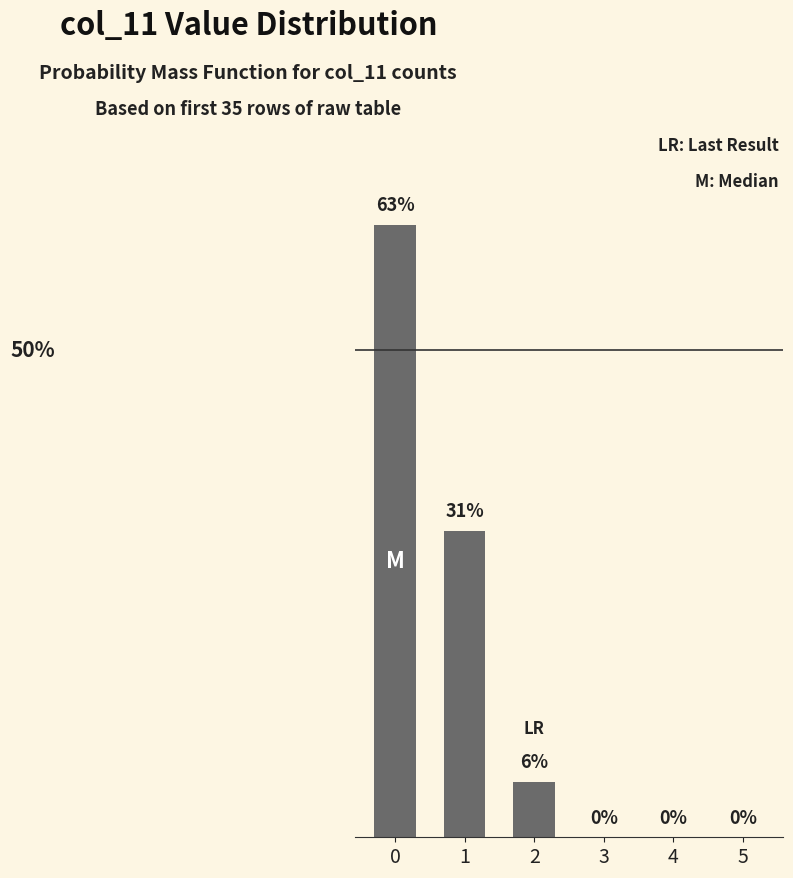

Reading left to right, transcribe all the data shown in this chart.

0=62.9	1=31.4	2=5.7	3=0.0	4=0.0	5=0.0